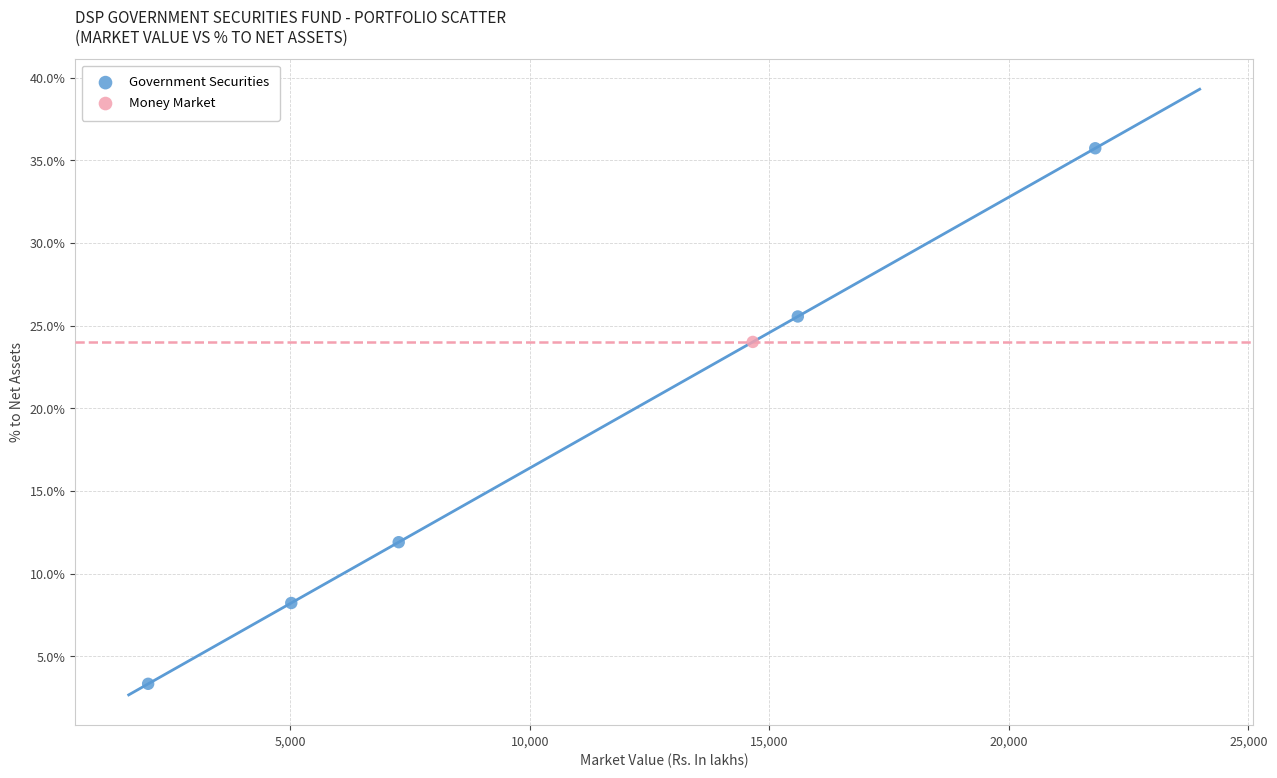

What are all the series names shown in the legend?

Government Securities, Money Market